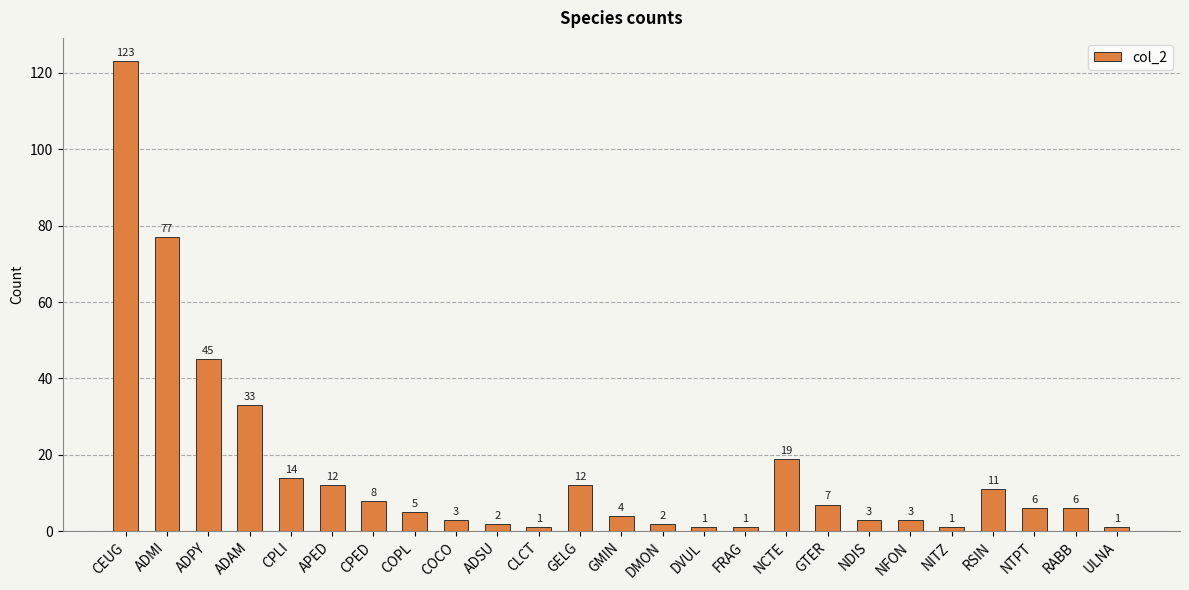

Where is the data nearest to the value 62?

ADMI